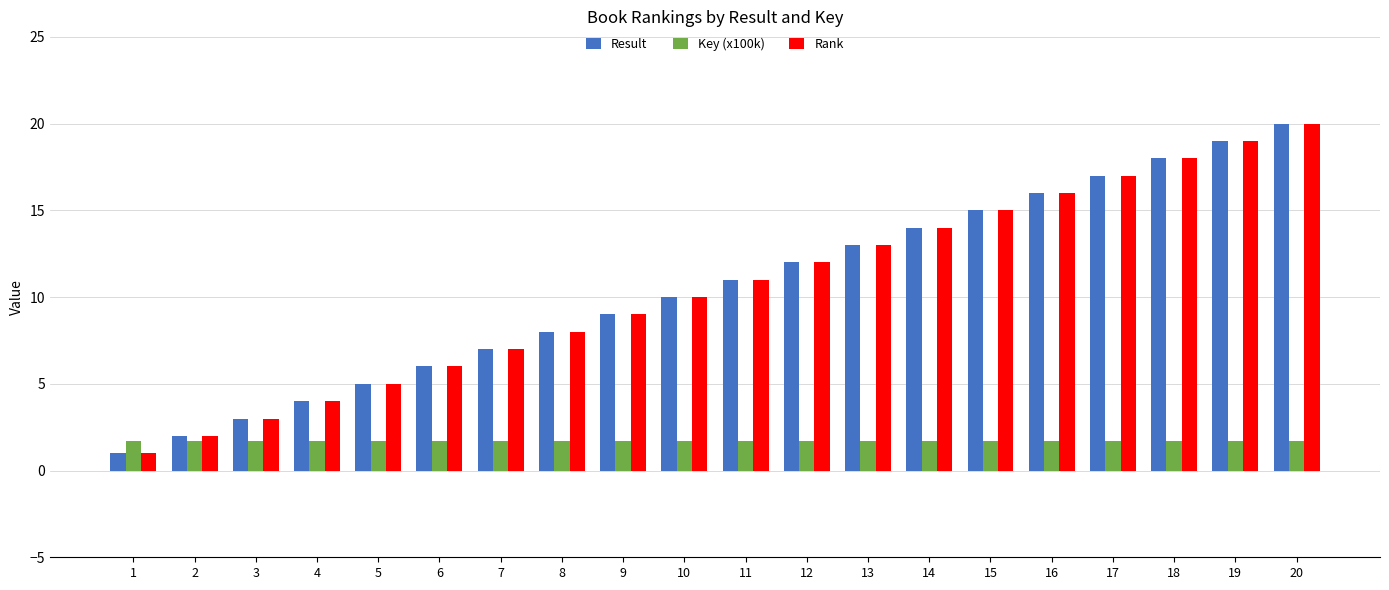

Where is Result nearest to the value 10?

10